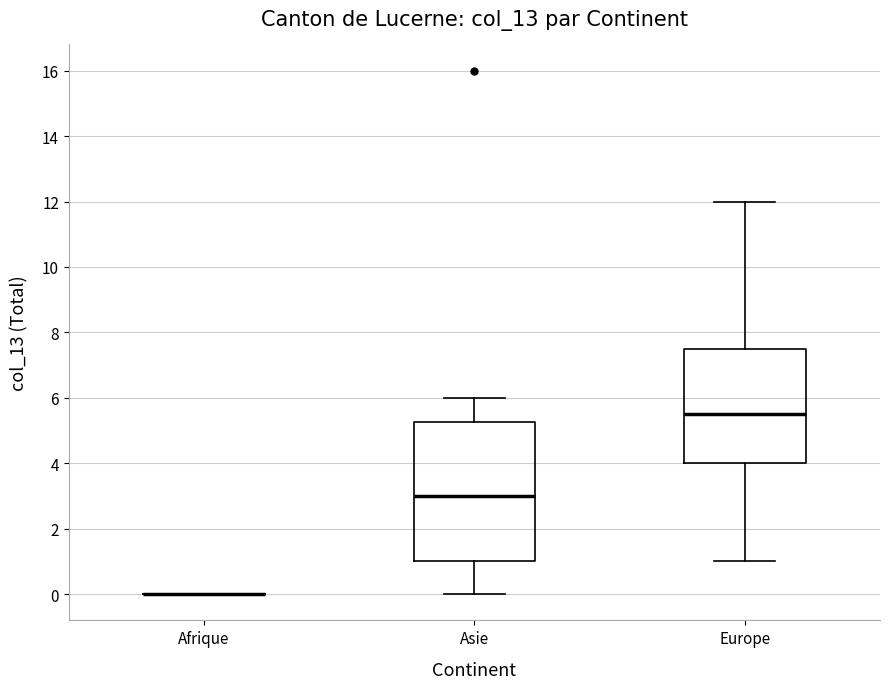

Comparing the boxes themselves (not the whiskers), which one is the tallest?

Asie